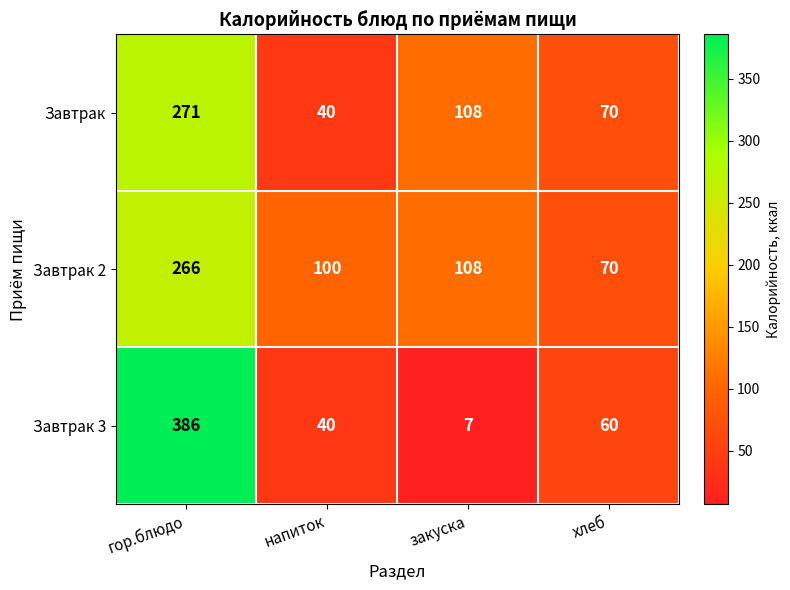

Between гор.блюдо and закуска, which series saw the biggest shift?

Завтрак 3